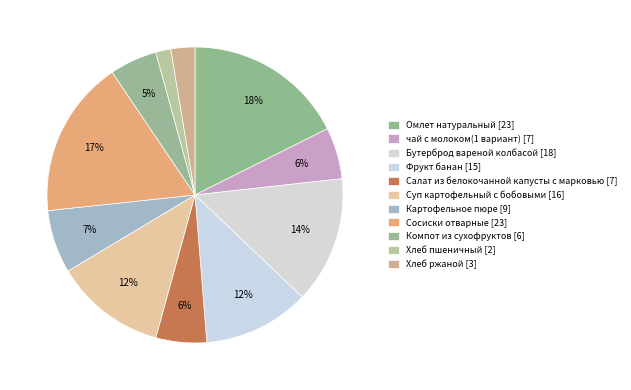

What percentage is the Хлеб ржаной slice, to the nearest percent?

3%